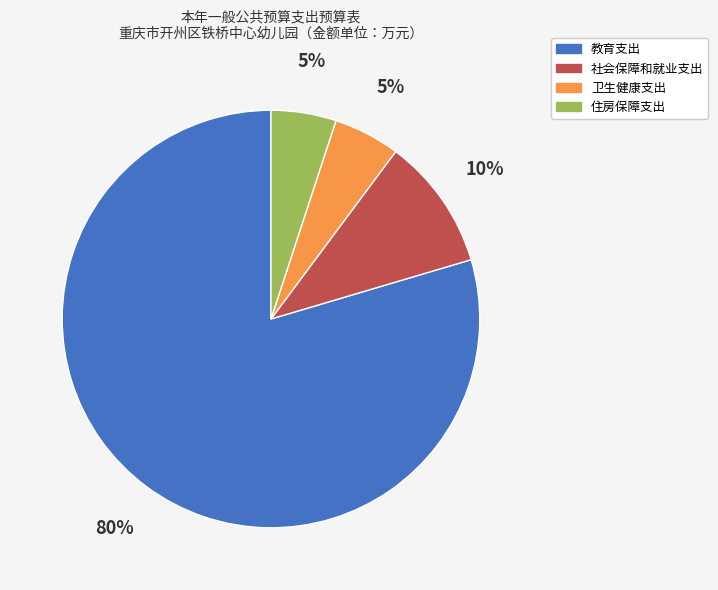

True or false: 教育支出 accounts for 90% of the total.

False